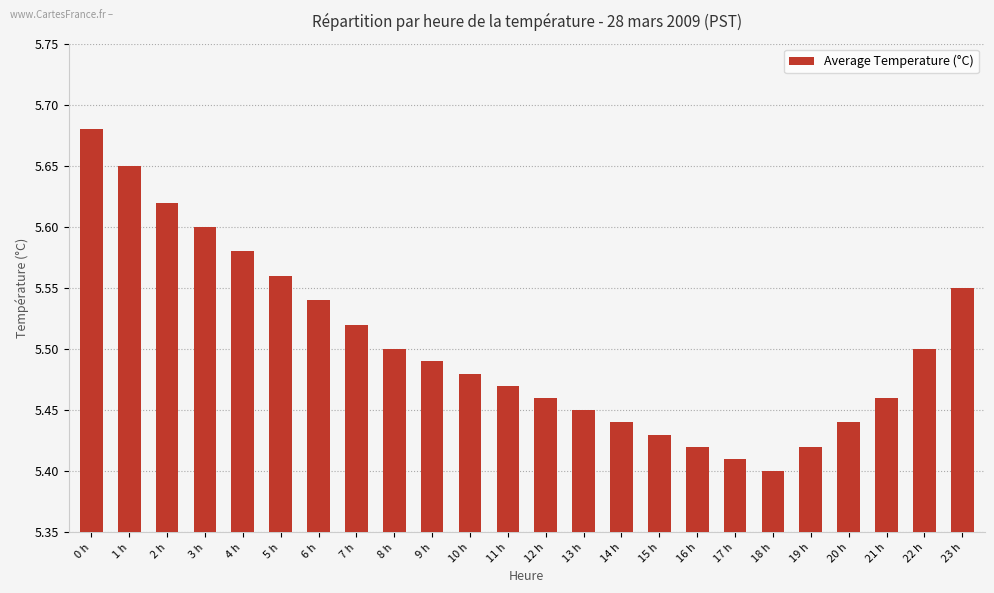

Which label corresponds to the largest value in the chart?

0 h